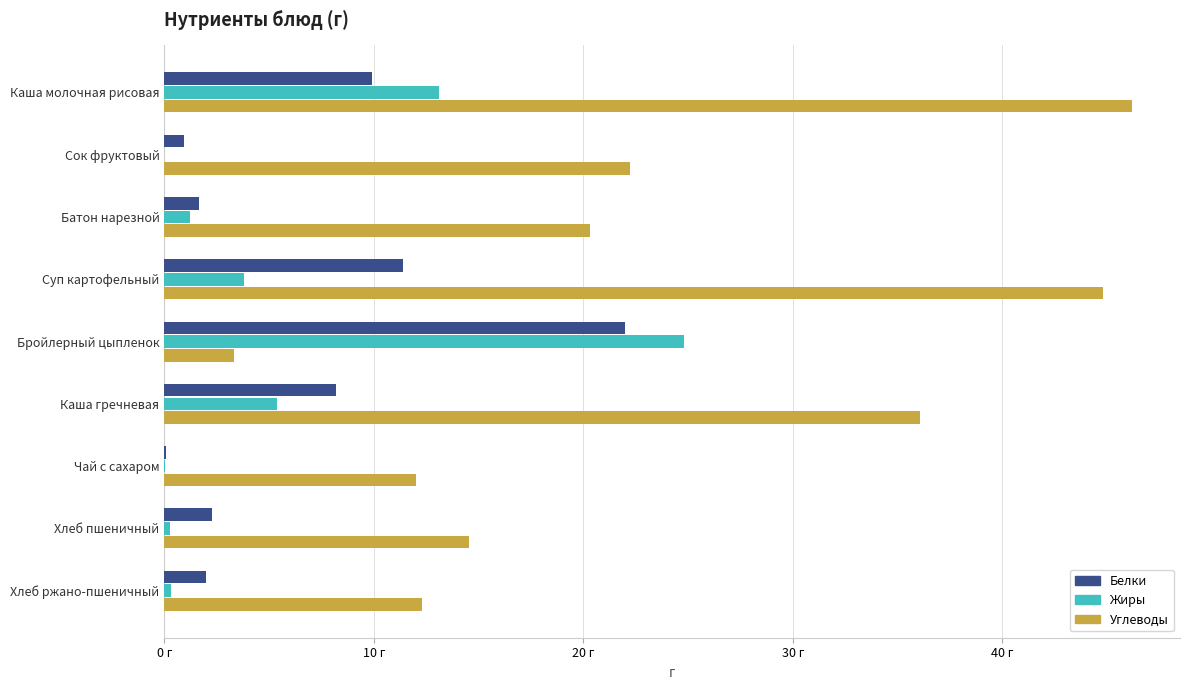

What are all the series names shown in the legend?

Белки, Жиры, Углеводы